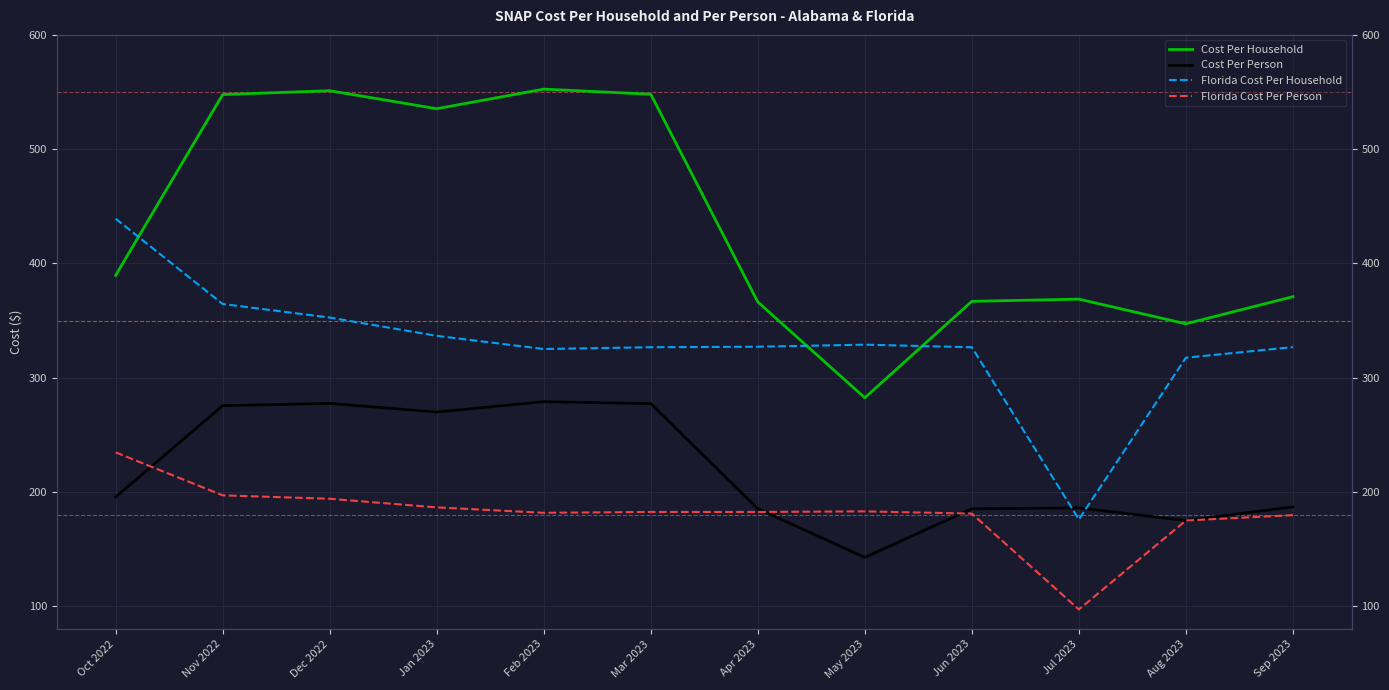

What is the approximate value of Florida Cost Per Household at Feb 2023?

325.1